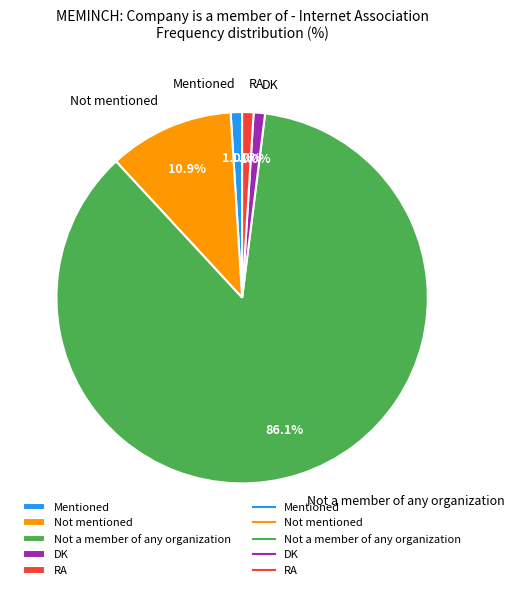

Count the number of slices in the pie.

5